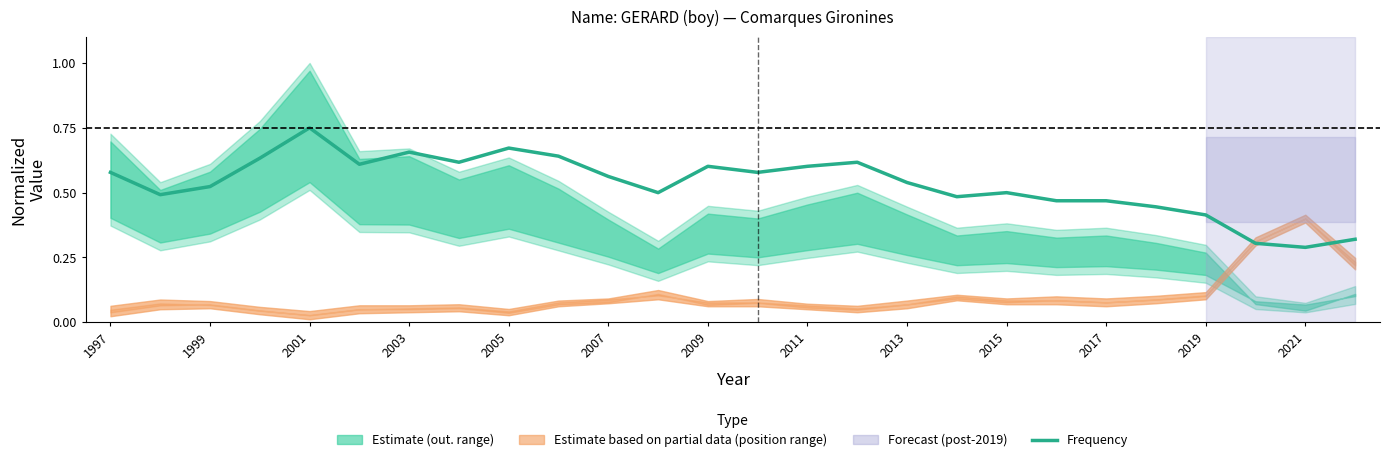

What is the approximate value at 2011?

0.6